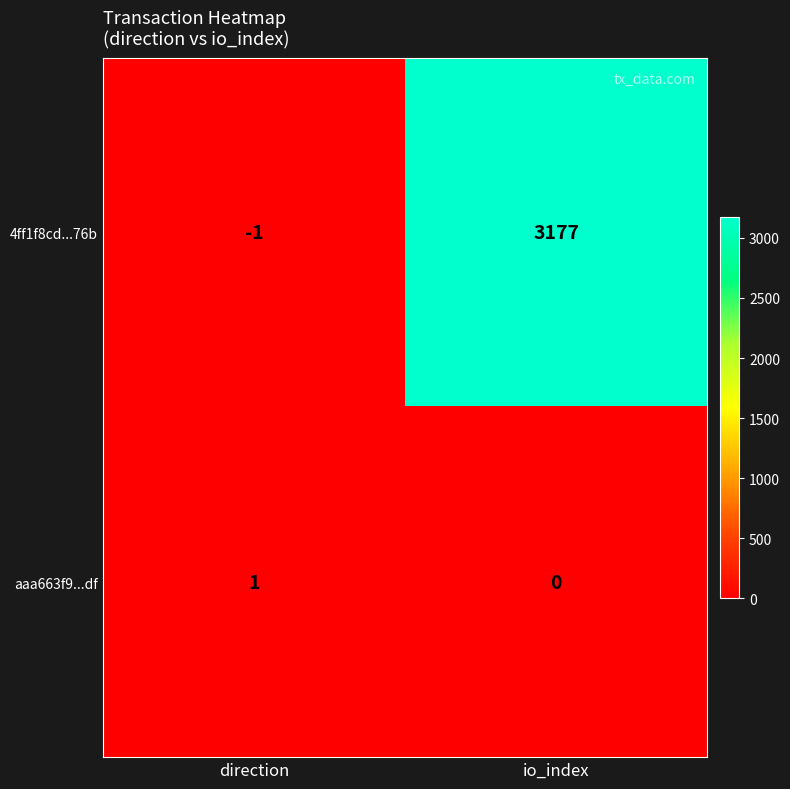

At how many categories does at least one series exceed 2531?

1